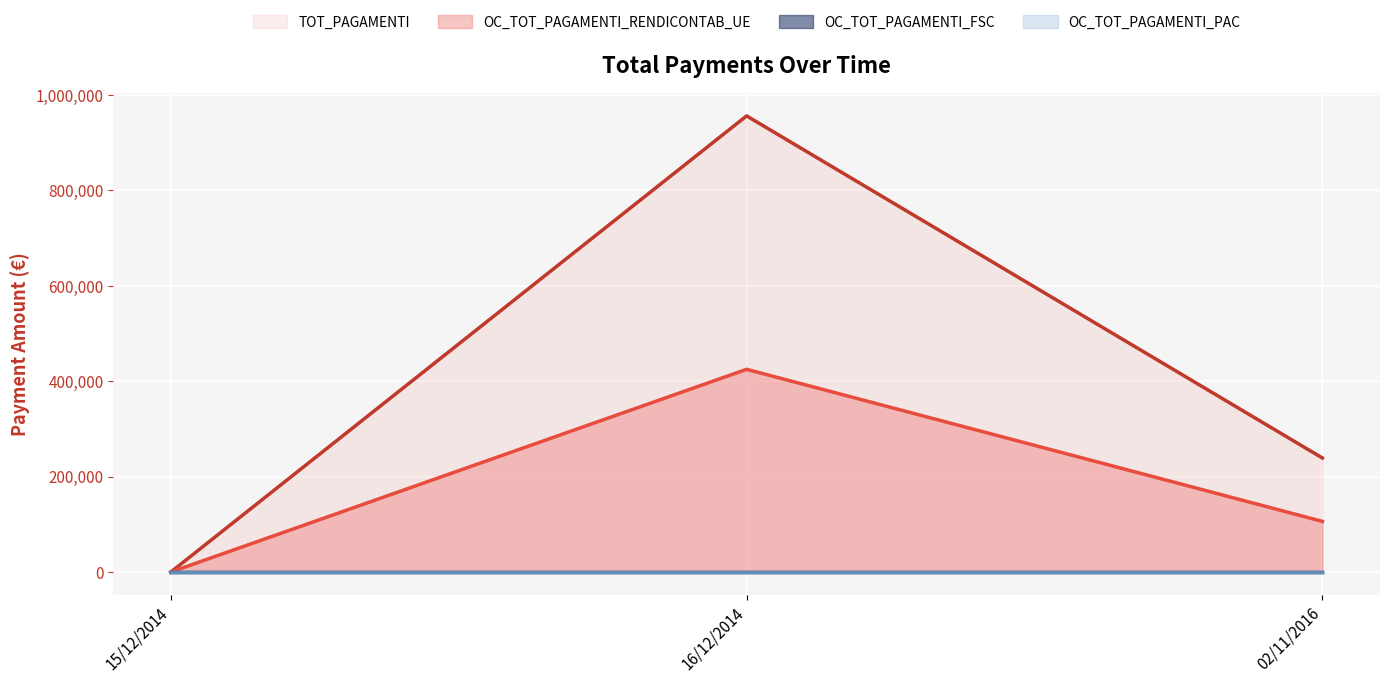

What is the sum of all TOT_PAGAMENTI values?

1194688.8